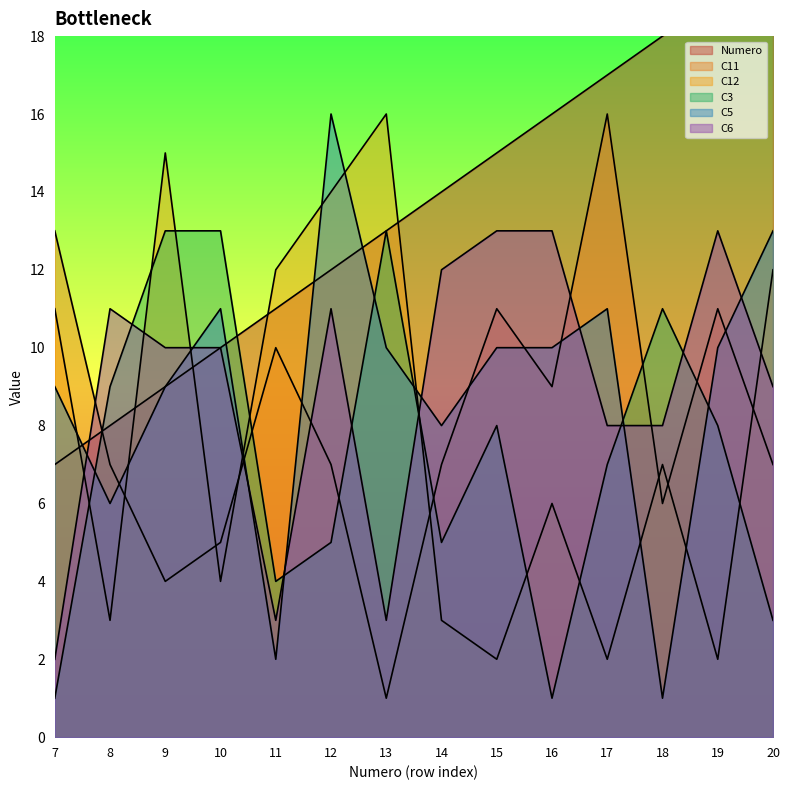

List the labels in order of C5 value, smallest first.

18, 11, 8, 14, 7, 9, 13, 15, 16, 19, 10, 17, 20, 12